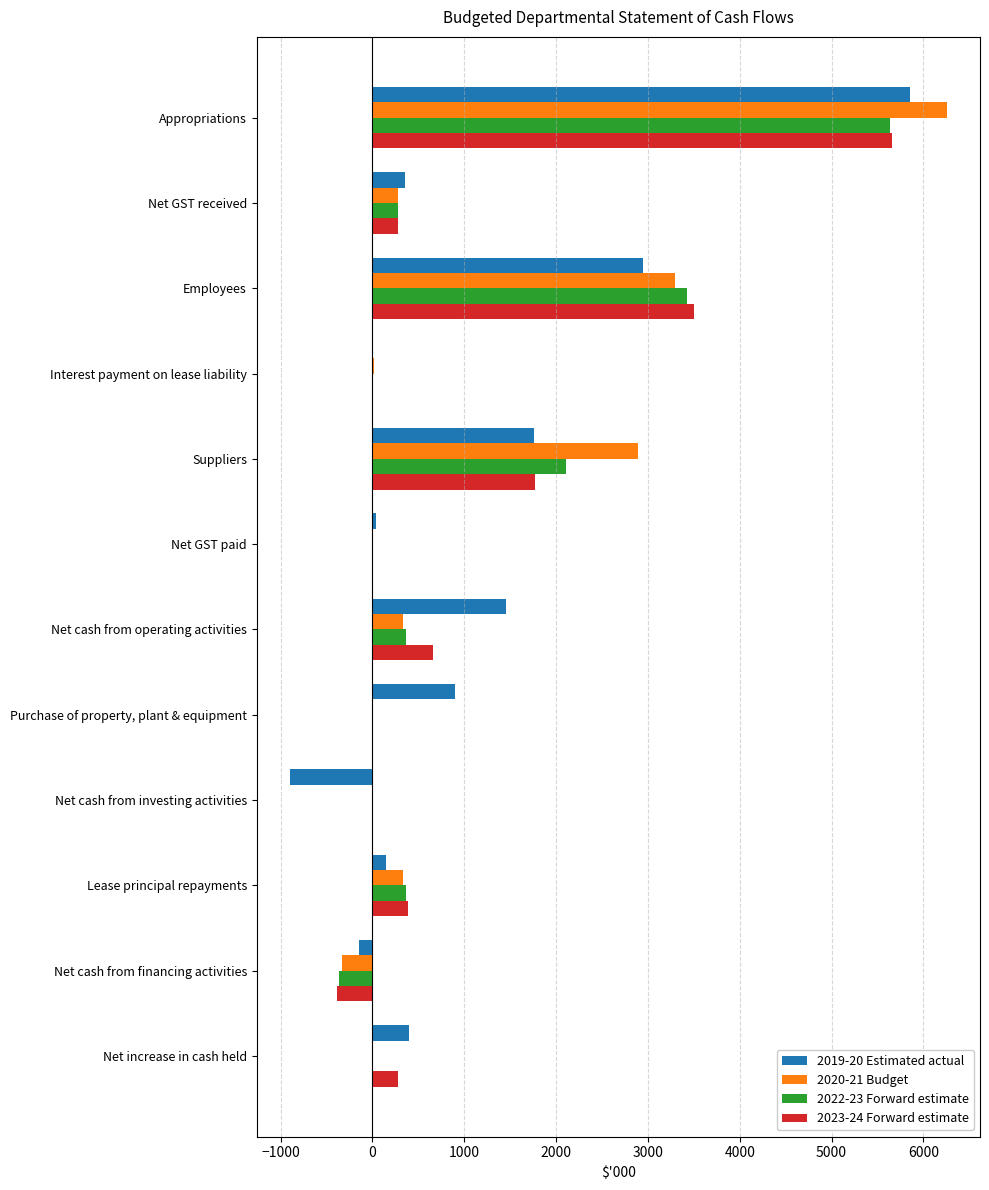

Which series has the widest spread of values?

2019-20 Estimated actual